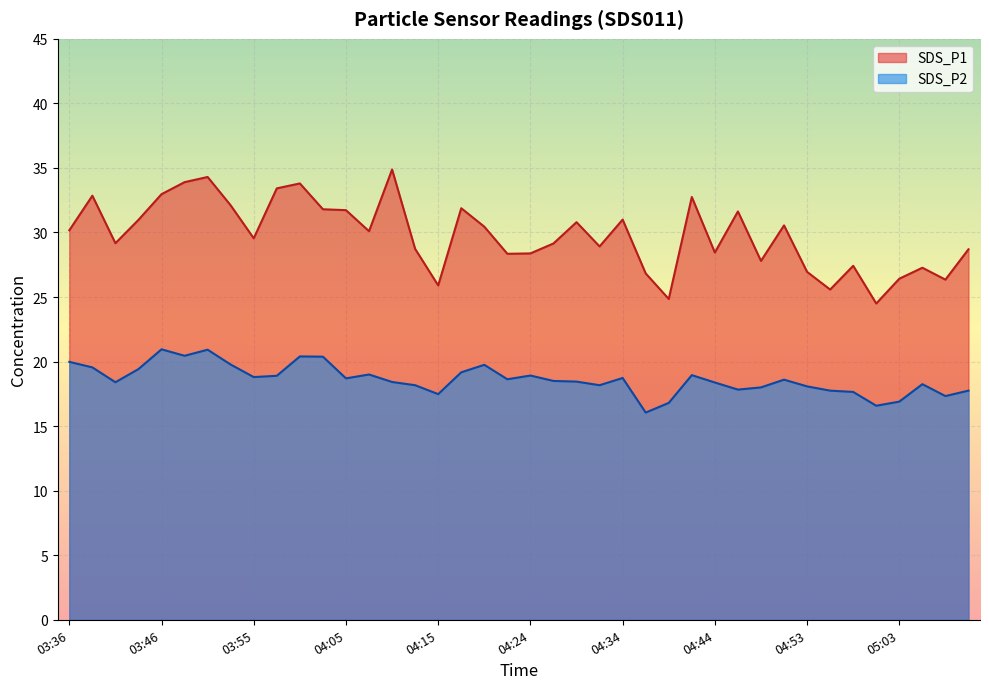

What is the label of the 38th point from the left?

05:06